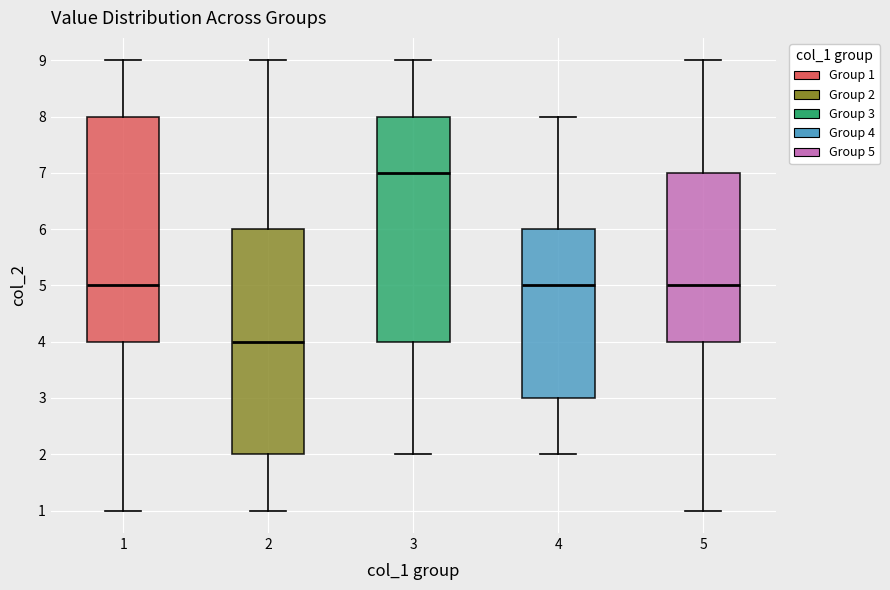

Reading left to right, read every box against the y-axis: the position of its median line, the range the box covers, and the ends of its whiskers. The values are not printed on the chart, so give them approximately, as read against the axis.

1: median 5, box 4 to 8, whiskers 1 to 9
2: median 4, box 2 to 6, whiskers 1 to 9
3: median 7, box 4 to 8, whiskers 2 to 9
4: median 5, box 3 to 6, whiskers 2 to 8
5: median 5, box 4 to 7, whiskers 1 to 9